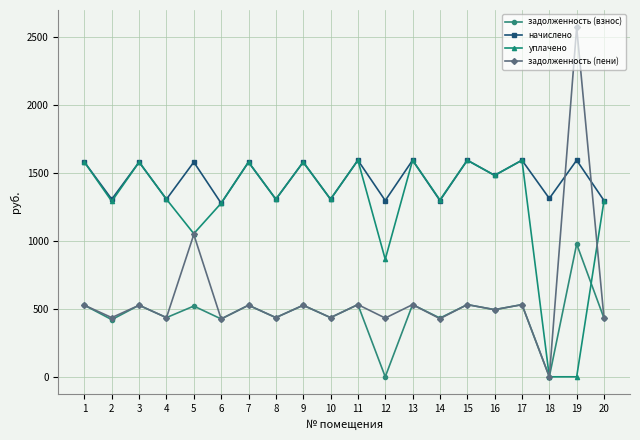

Which series has the widest spread of values?

задолженность (пени)